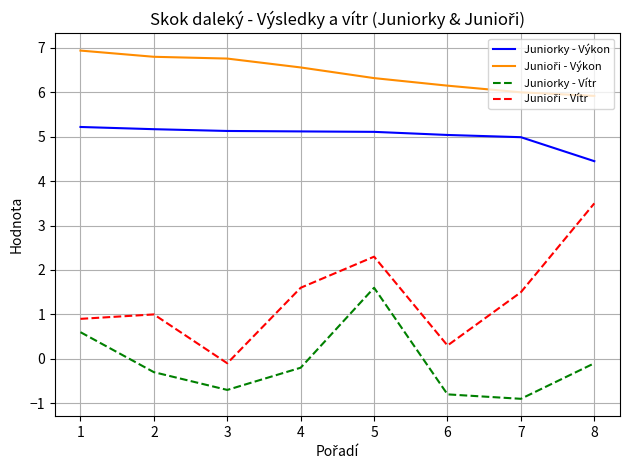

True or false: Juniorky - Vítr and Juniorky - Výkon cross at least once.

False